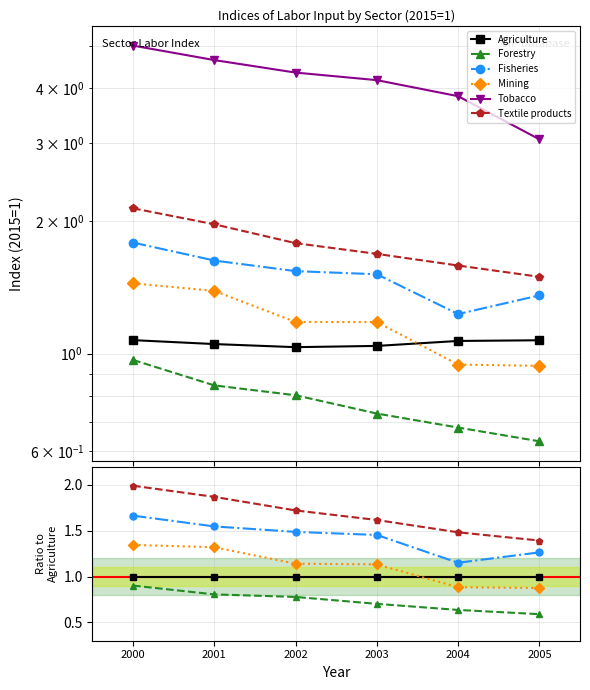

Which category has the lowest value in the Tobacco series?

2005